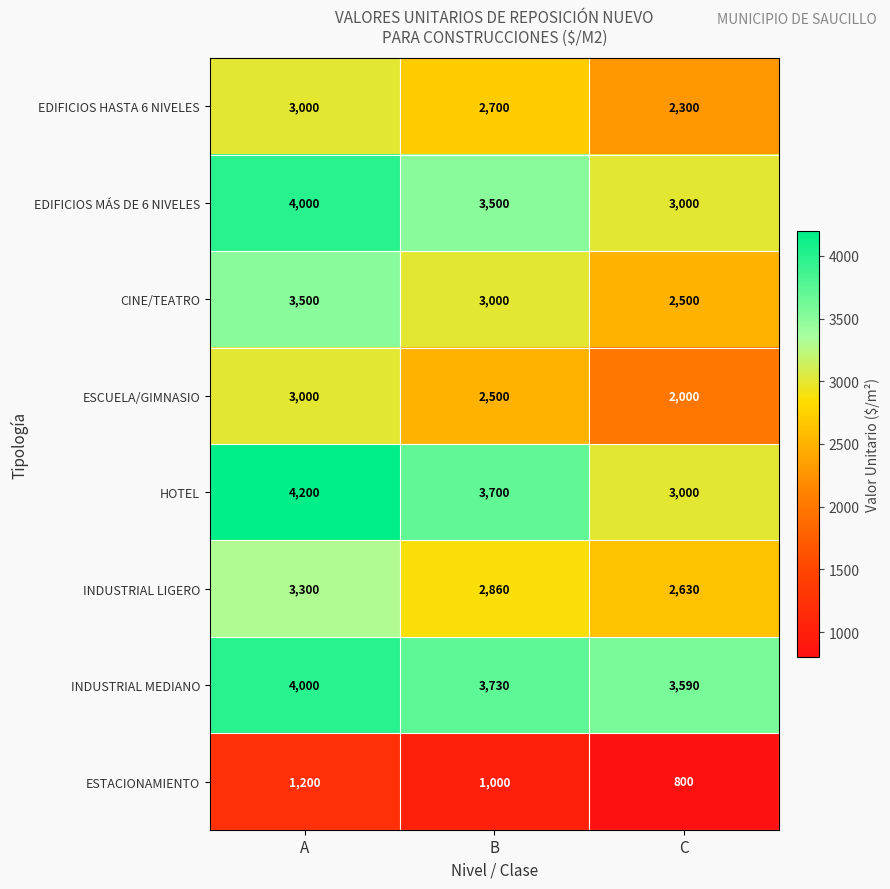

True or false: EDIFICIOS HASTA 6 NIVELES has a value of 3000 at A.

True